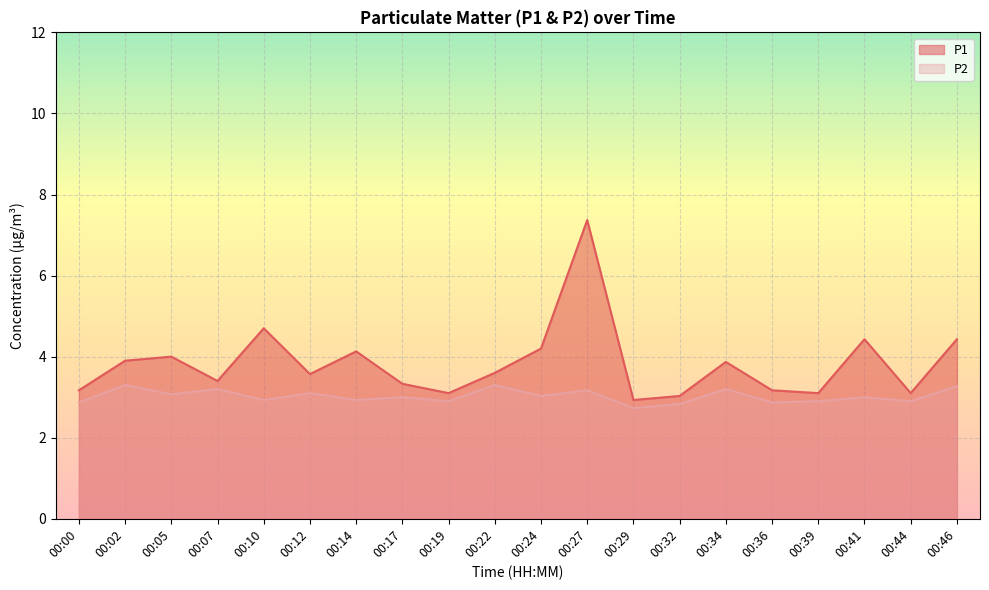

Does the chart display data point markers on the line(s)?

No